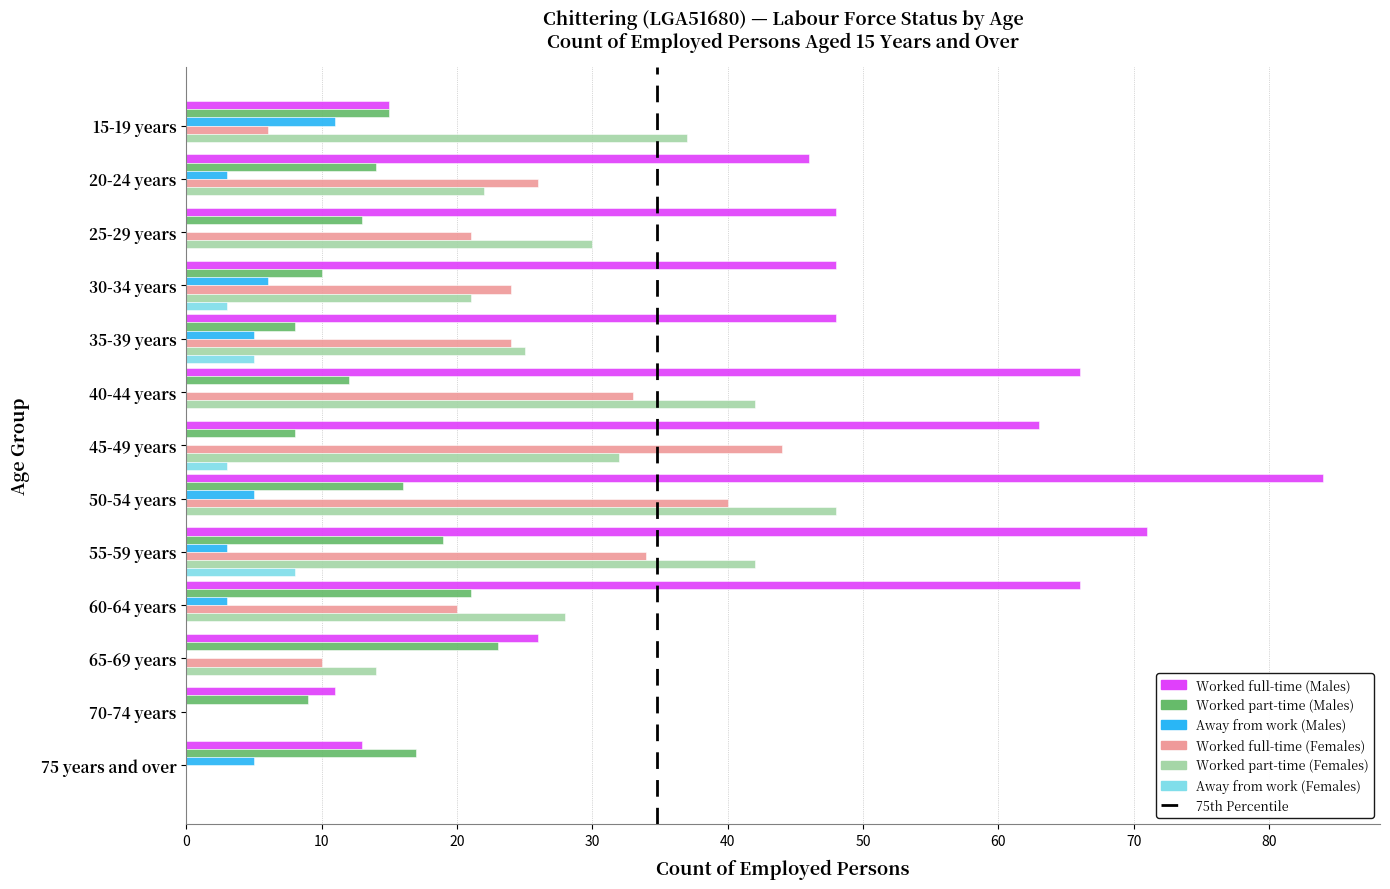

How many data points does each series have?

13